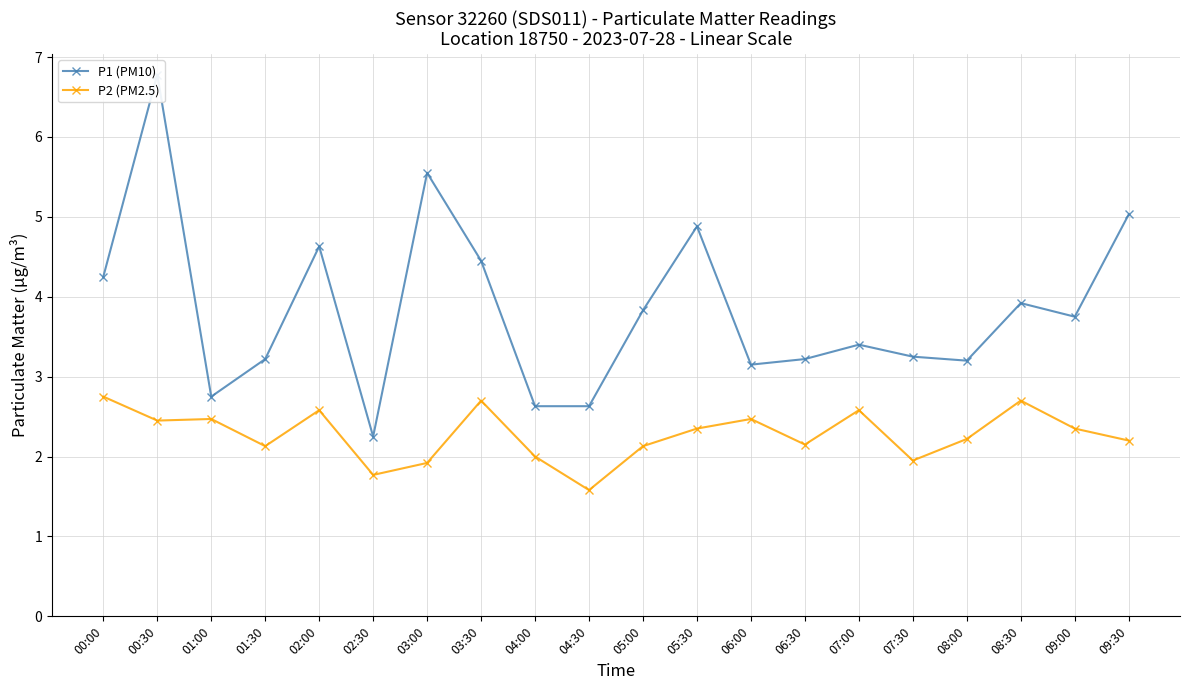

Which label corresponds to the smallest value in the chart?

04:30